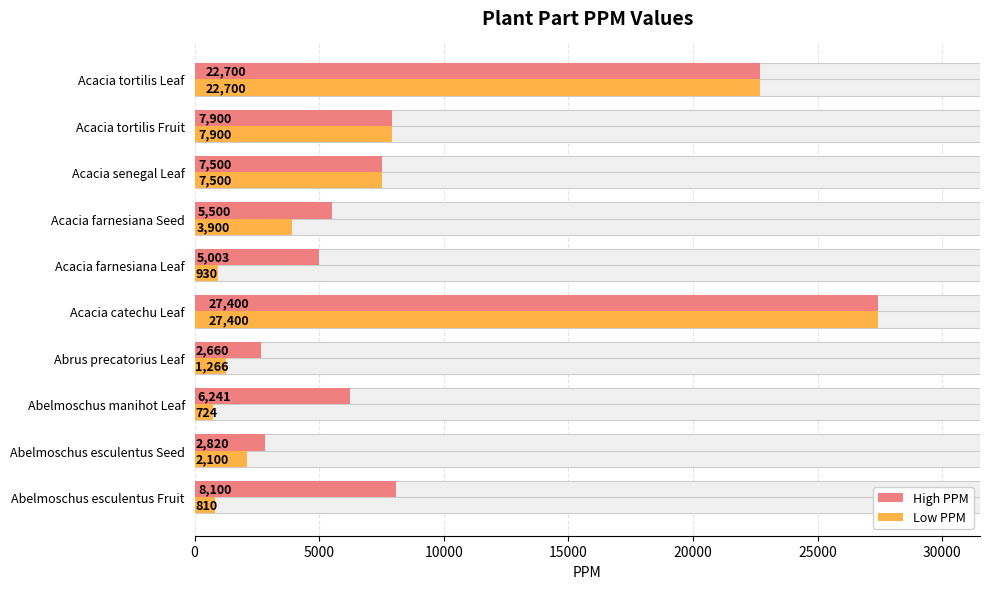

What is the average value of the Low PPM series?

7523